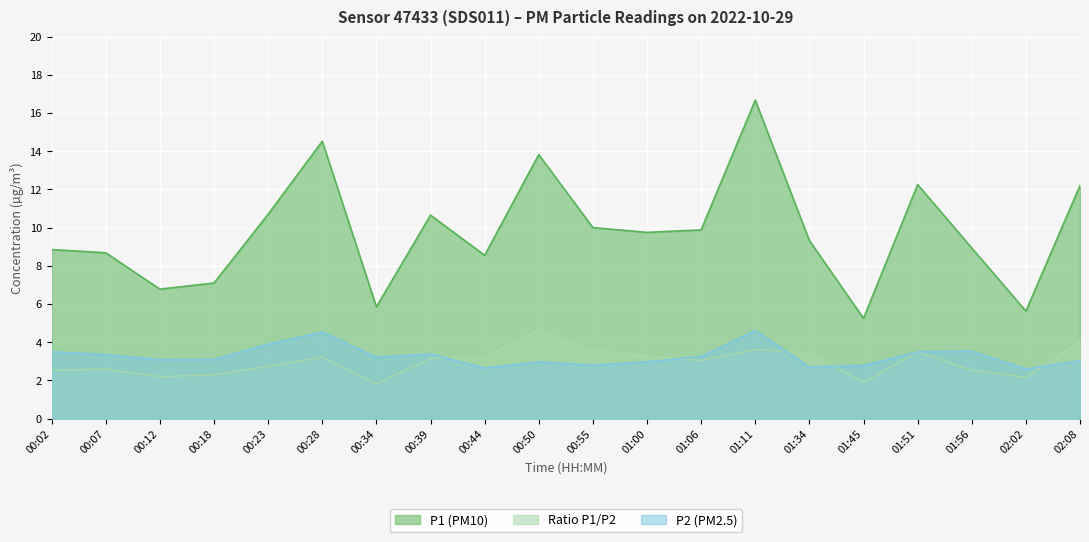

How many lines are shown in the chart?

3